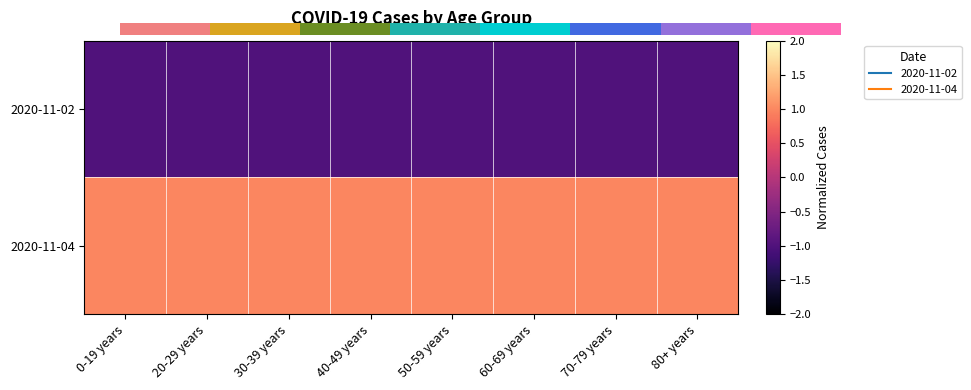

The value of 2020-11-04 at 80+ years is 1.0. True or false?

True